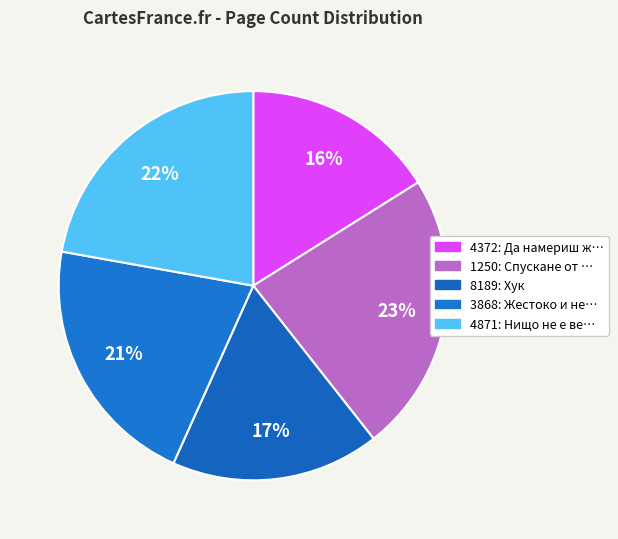

To the nearest percent, what portion does 1250 represent?

23%